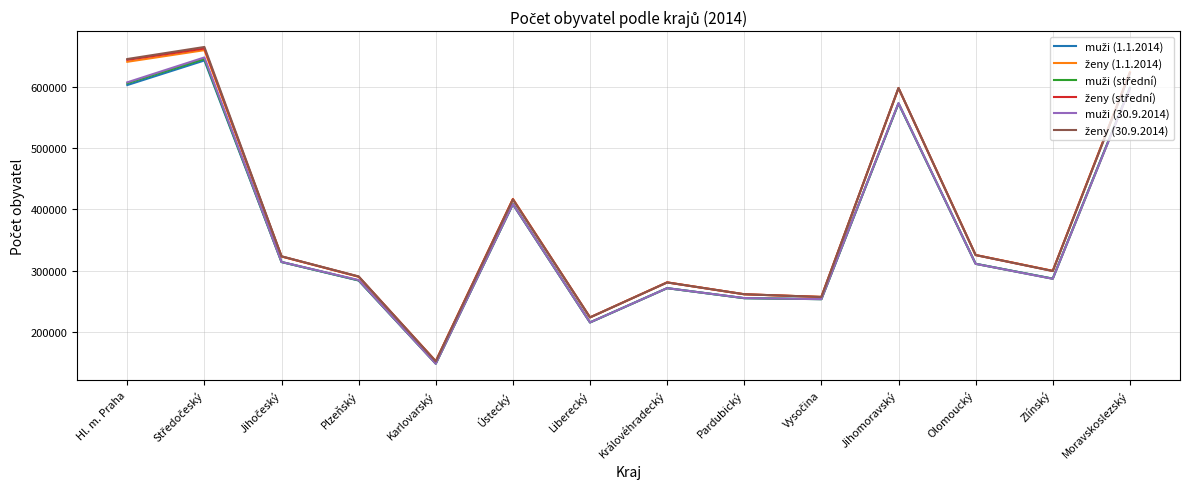

What is the greatest value displayed?

664778